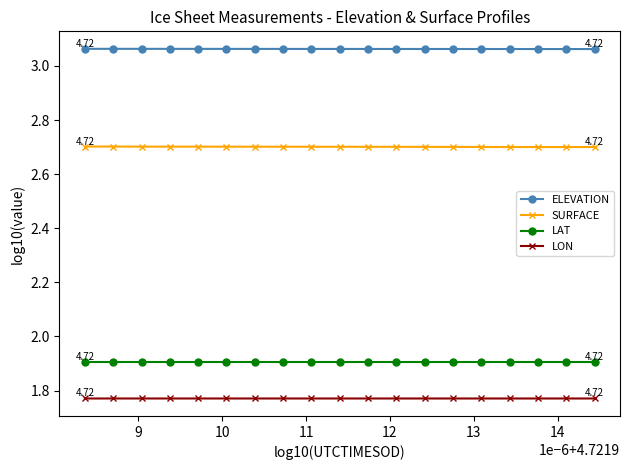

List the series in order of their peak value, highest first.

ELEVATION, SURFACE, LAT, LON